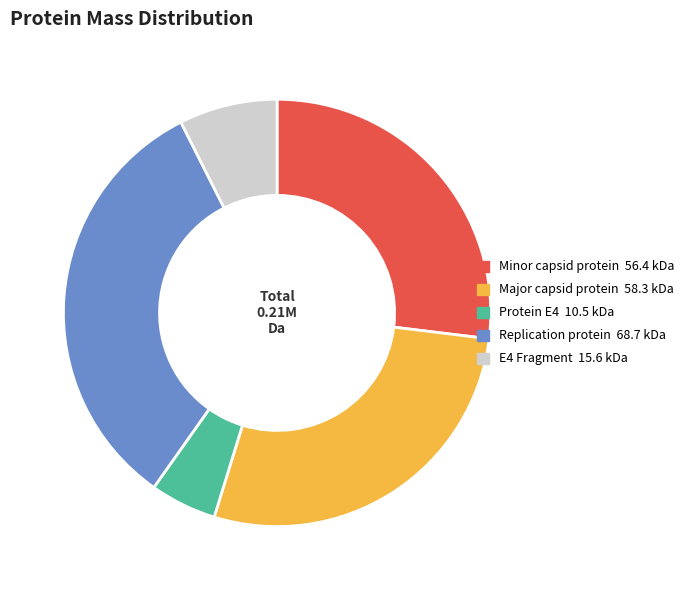

True or false: Major capsid protein accounts for 20% of the total.

False